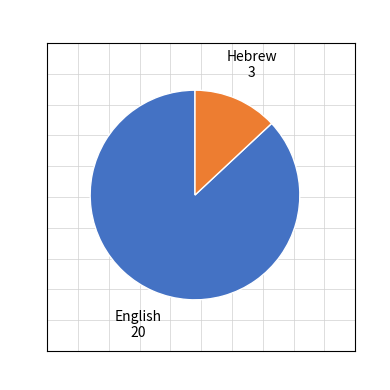

Is there any slice that represents more than half of the pie?

Yes